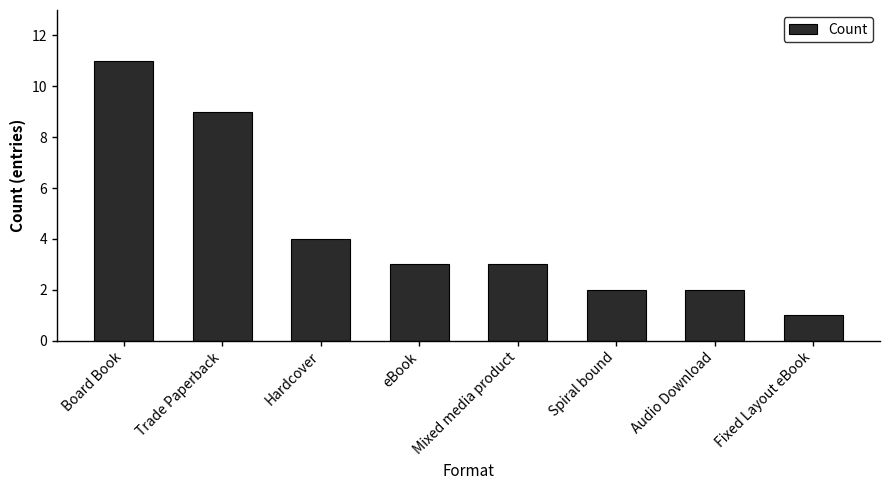

At which label is the value closest to 6?

Hardcover